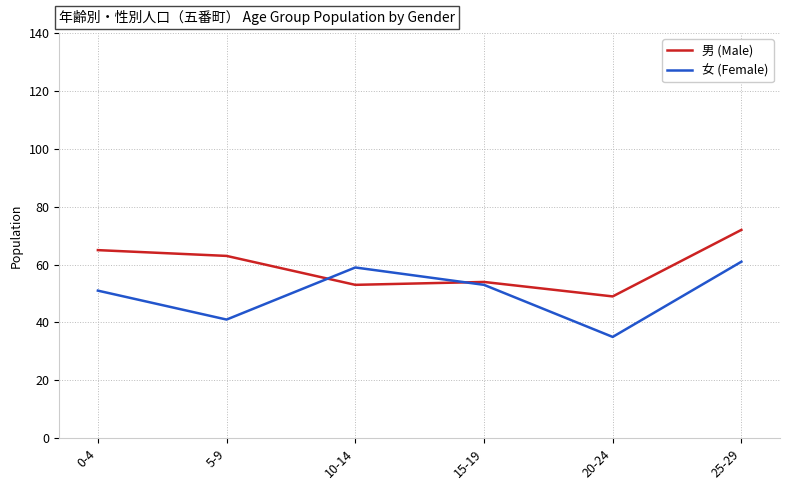

Between 0-4 and 15-19, which series saw the biggest shift?

男 (Male)